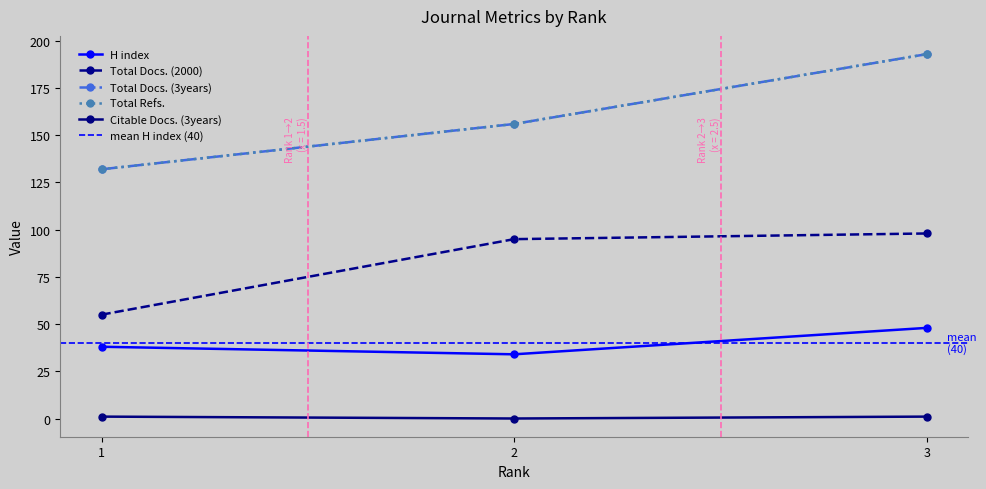

What is the sum of the Total Docs. (3years) values at 3 and 2?

349